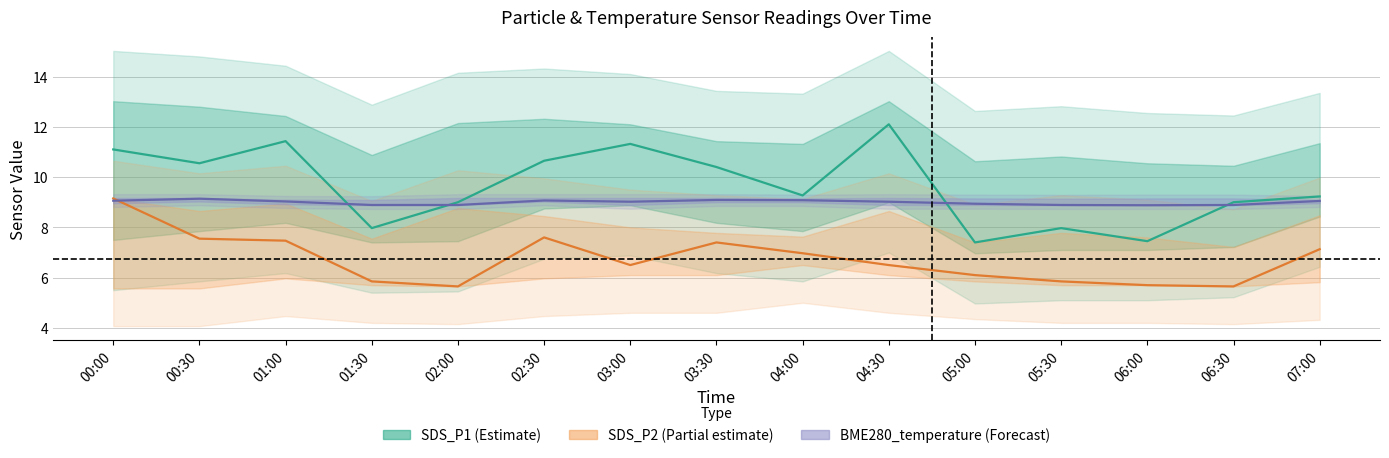

True or false: SDS_P2 (Partial) has more than 0 points higher than both neighbors.

True